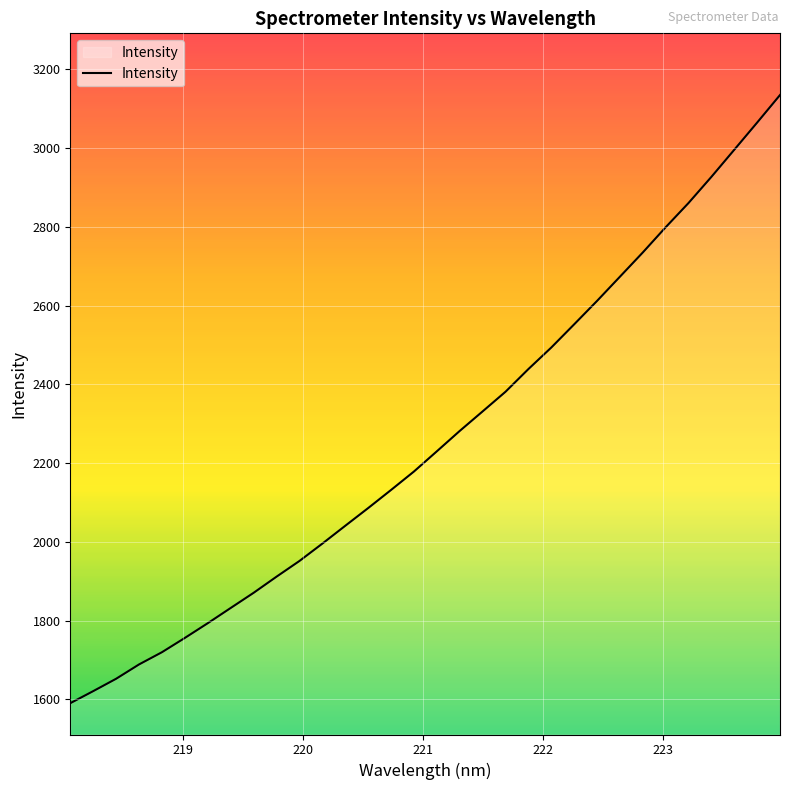

What is the minimum value shown in the chart?

1590.0